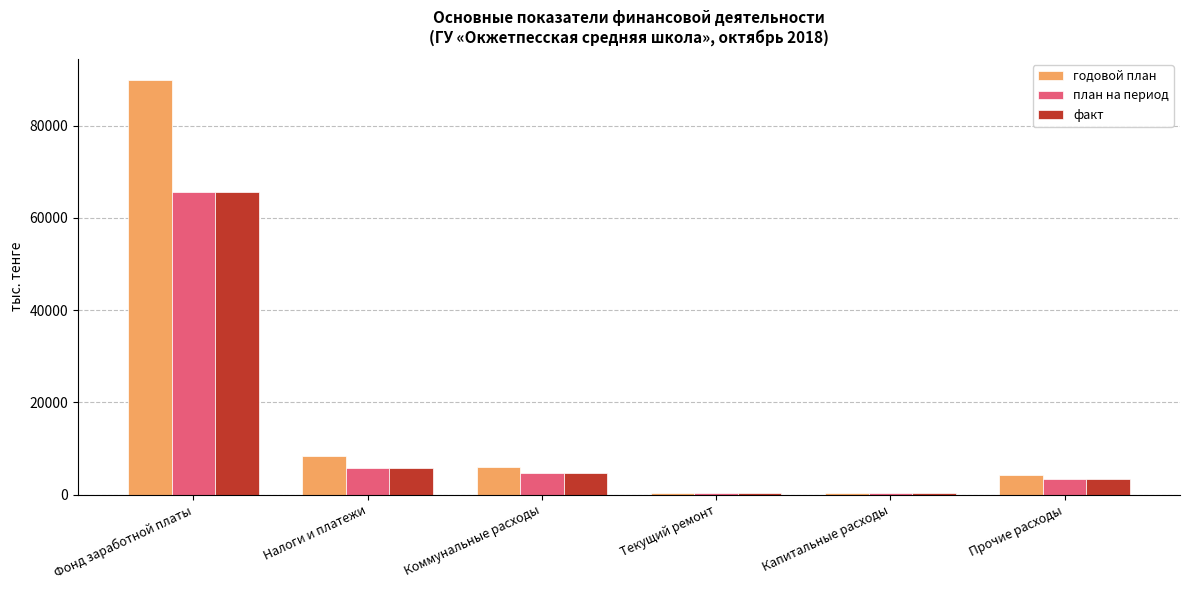

At which category is the sum across all series the highest?

Фонд заработной платы